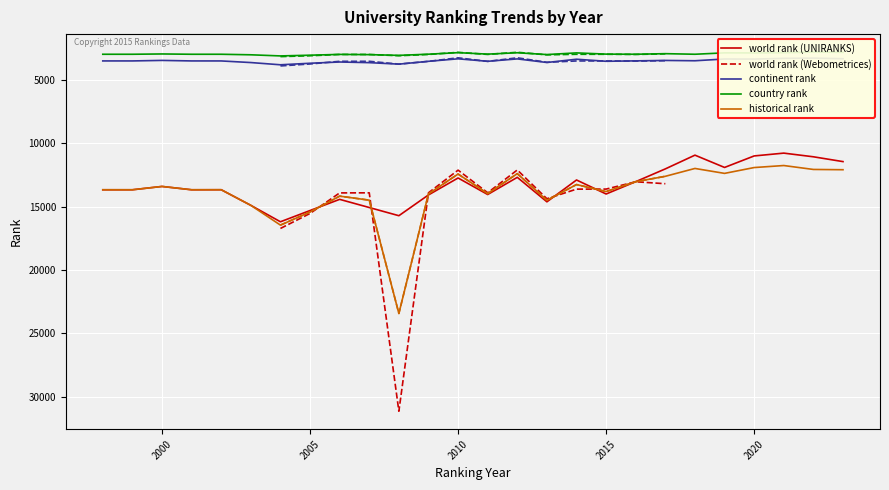

Where is the first local minimum for historical rank?

2000